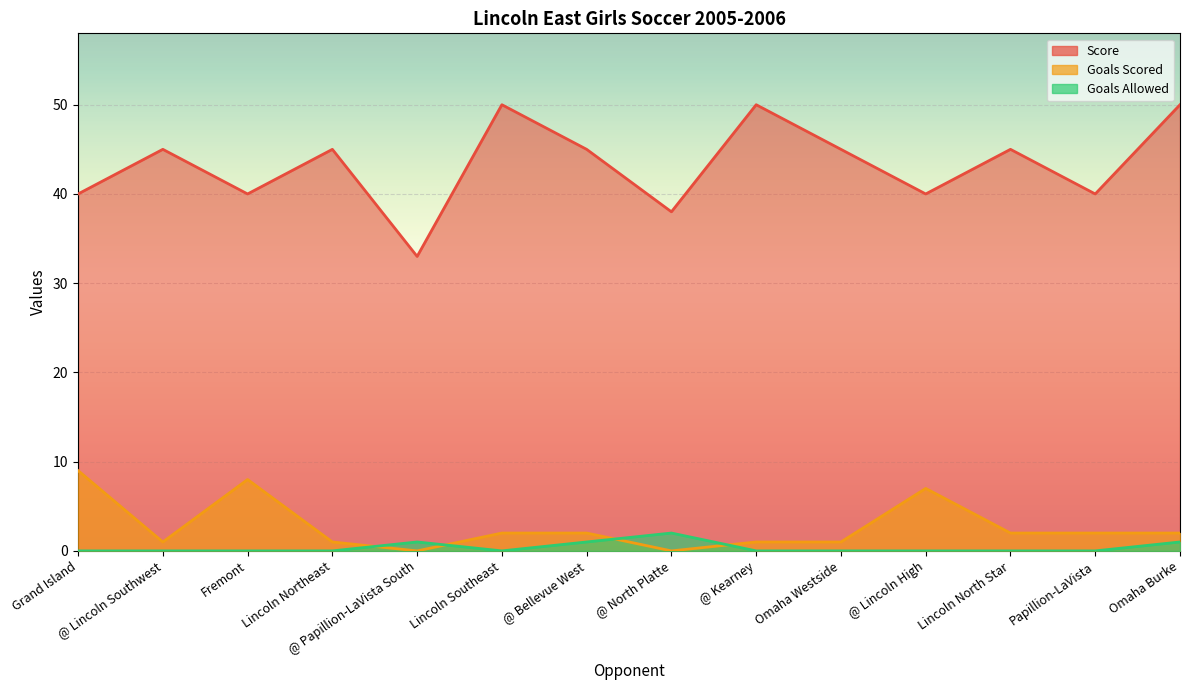

How many data points in Score are above 45?

3